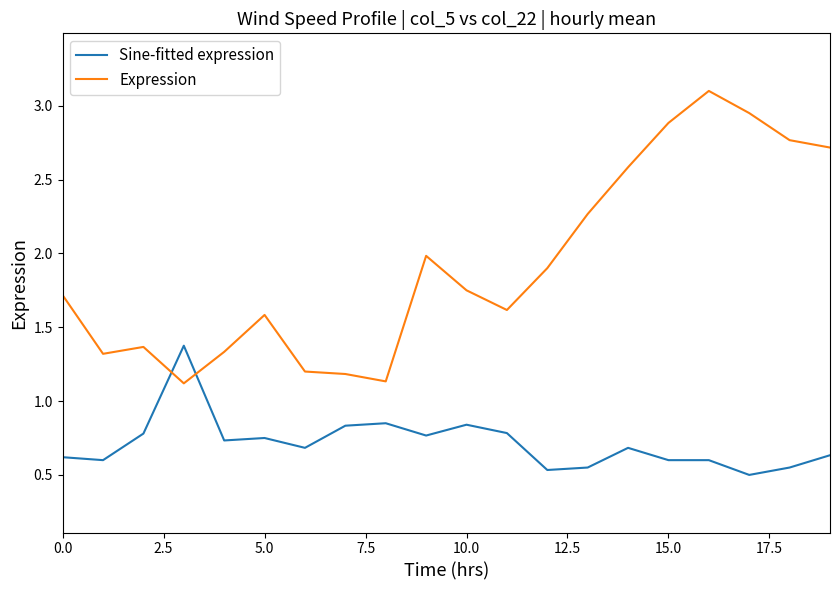

Rank the series by their maximum value, from highest to lowest.

Expression, Sine-fitted expression